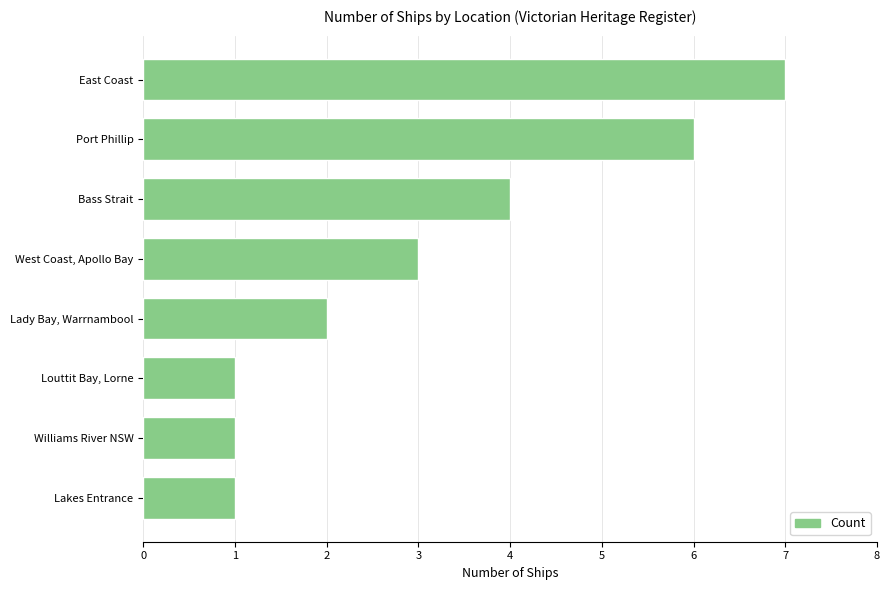

Is it true that the value at Lakes Entrance is 1?

True